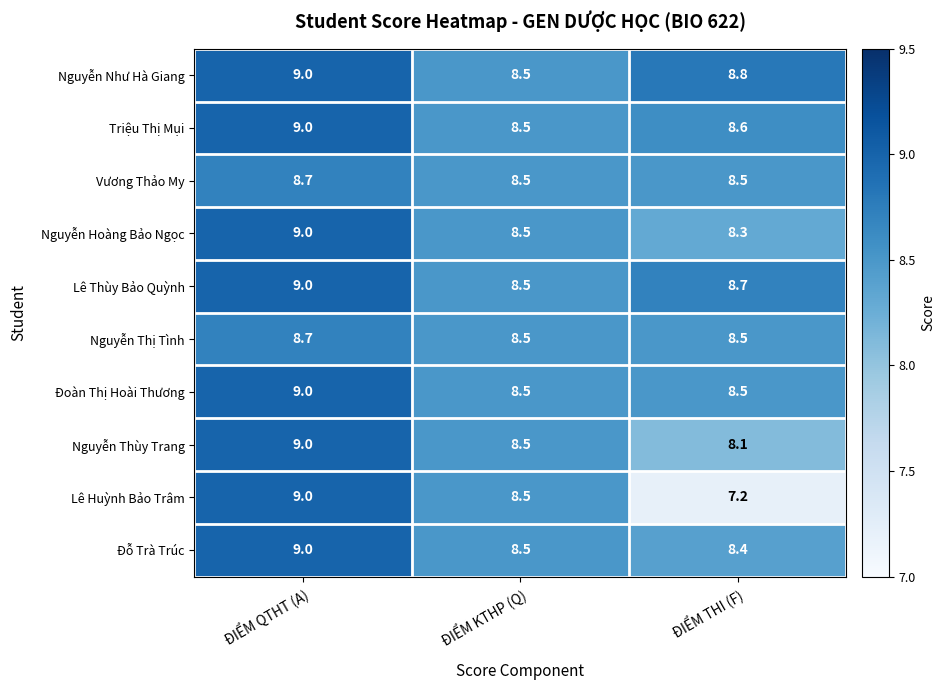

Which category has the highest value across all series?

ĐIỂM QTHT (A)